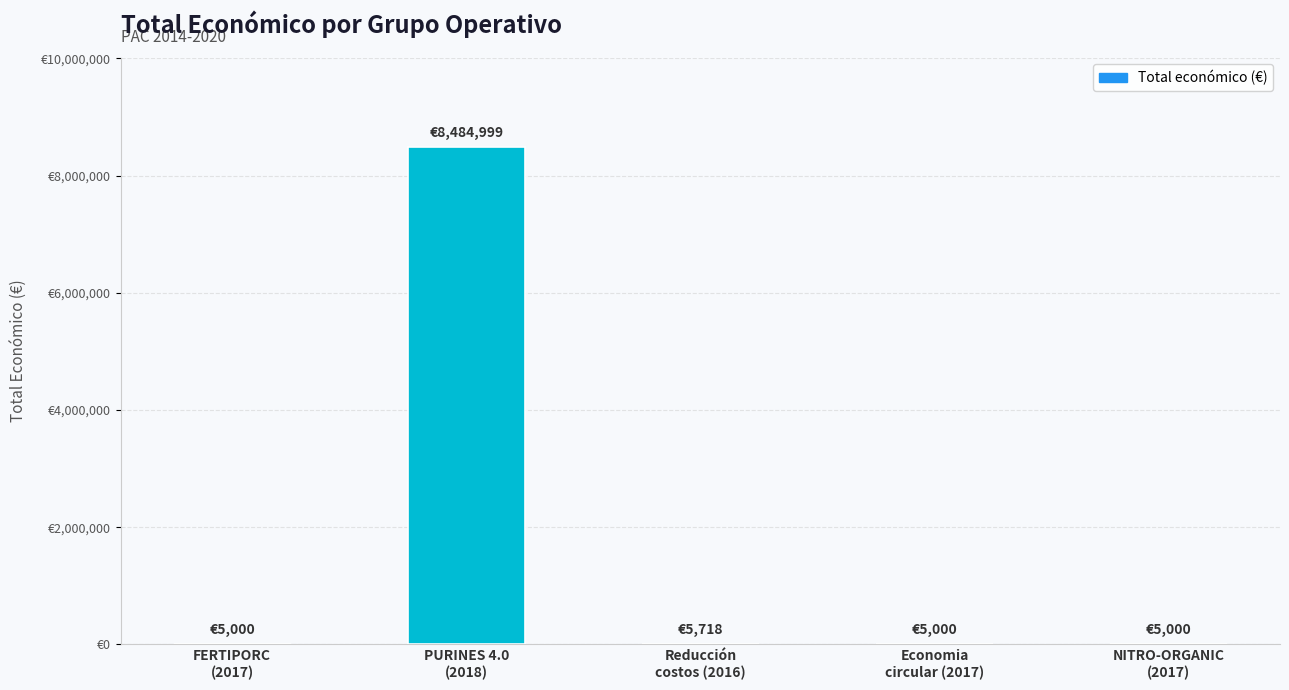

The value at Reducción
costos (2016) is 2830. True or false?

False